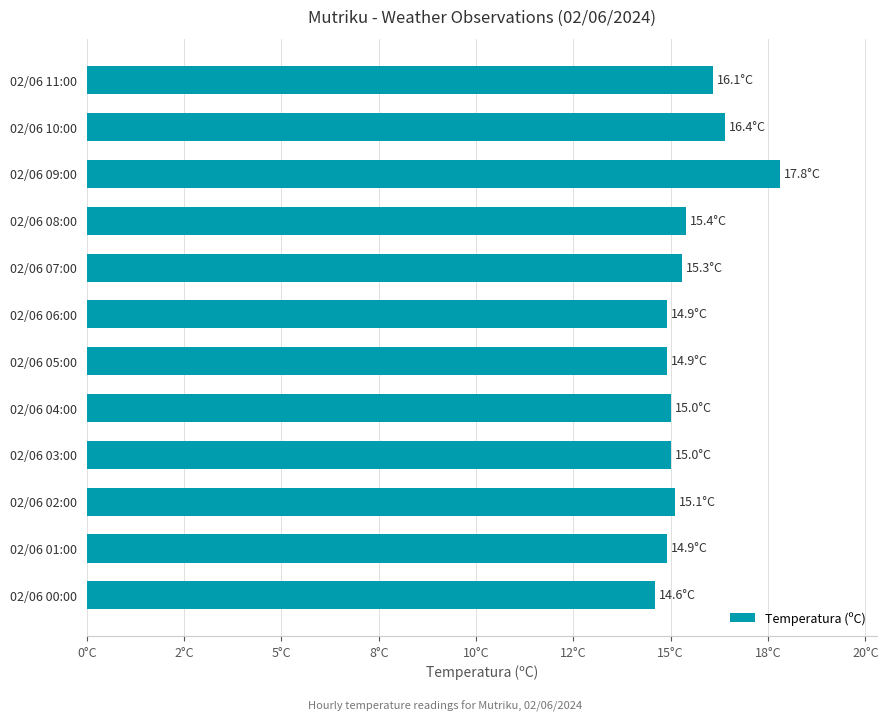

What is the difference between the maximum and second lowest values?

2.9